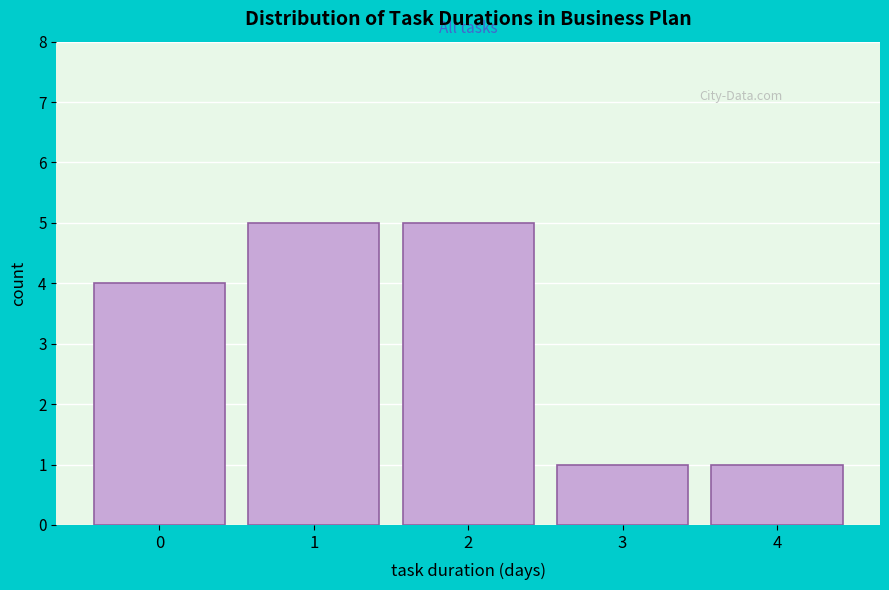

Reading right to left, extract all data points from this chart.

4=1	3=1	2=5	1=5	0=4